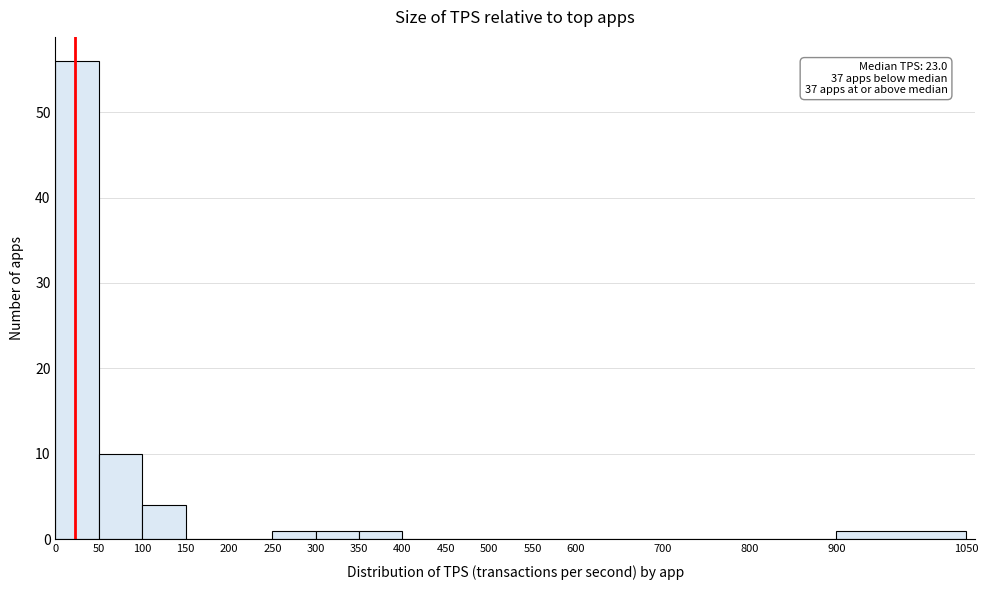

Which range on the x-axis has the tallest bar?

0 to 50